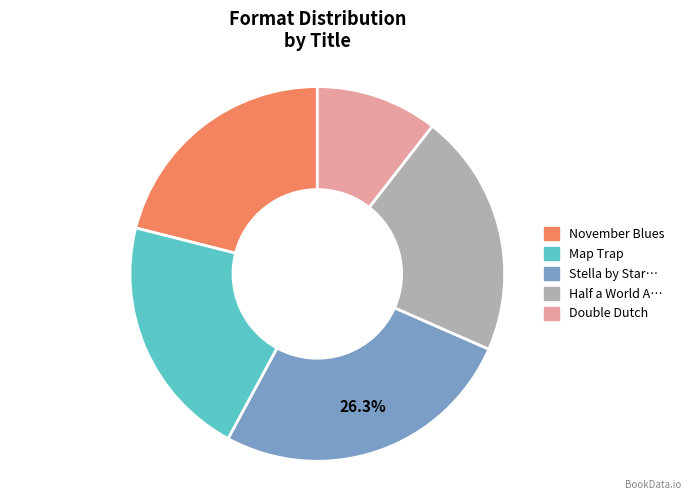

Is there any slice that represents more than half of the pie?

No